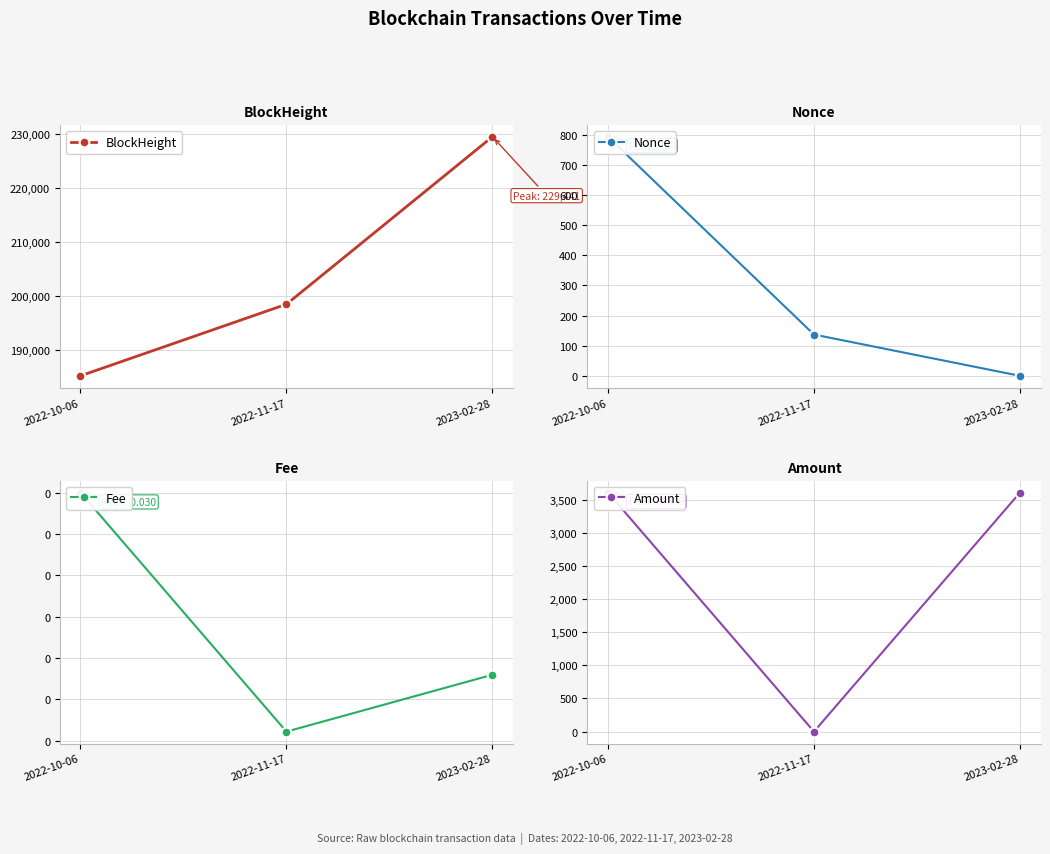

What is the sum of all Nonce values?

930.0